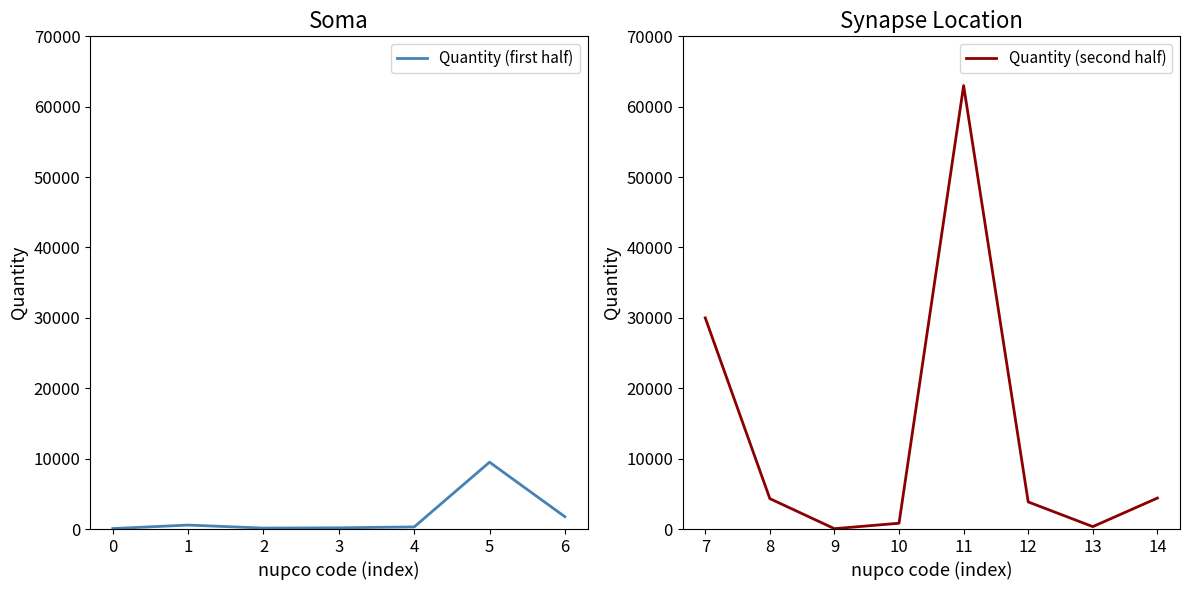

What is the value of the 6th point from the left?

9500